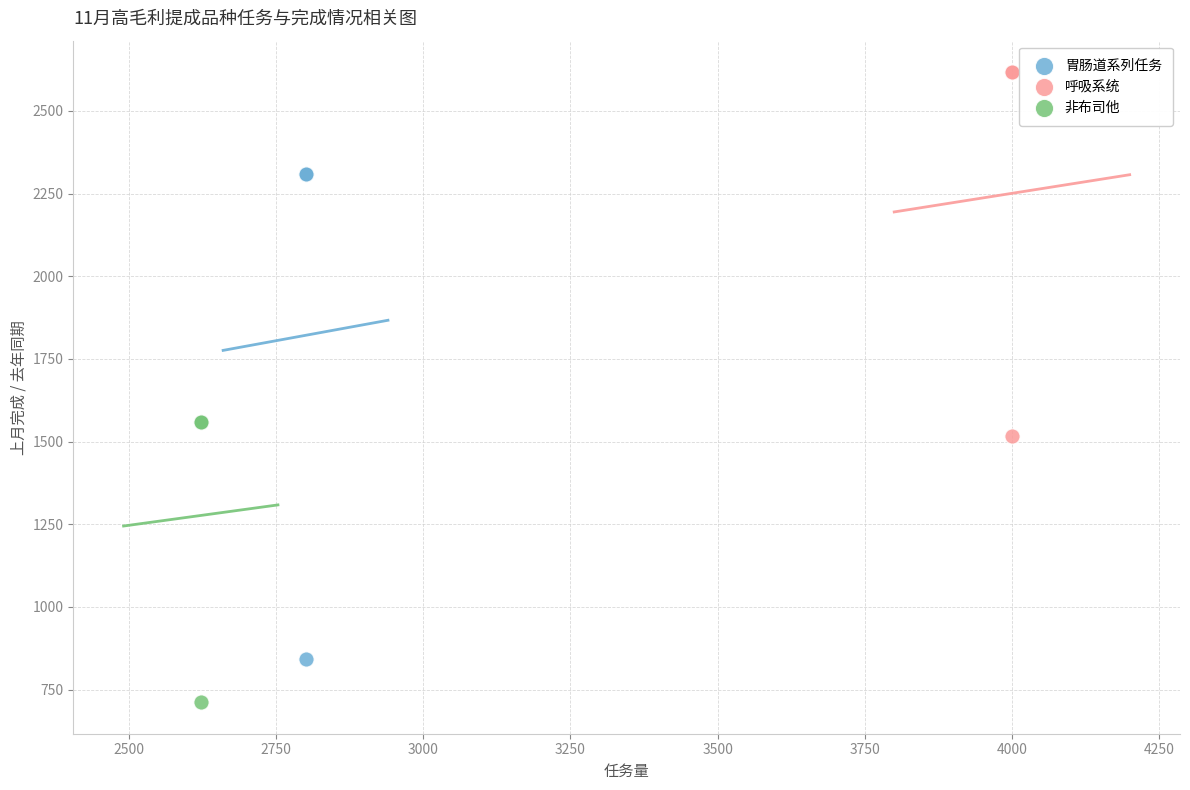

Which series has the widest spread of Y values?

胃肠道系列任务